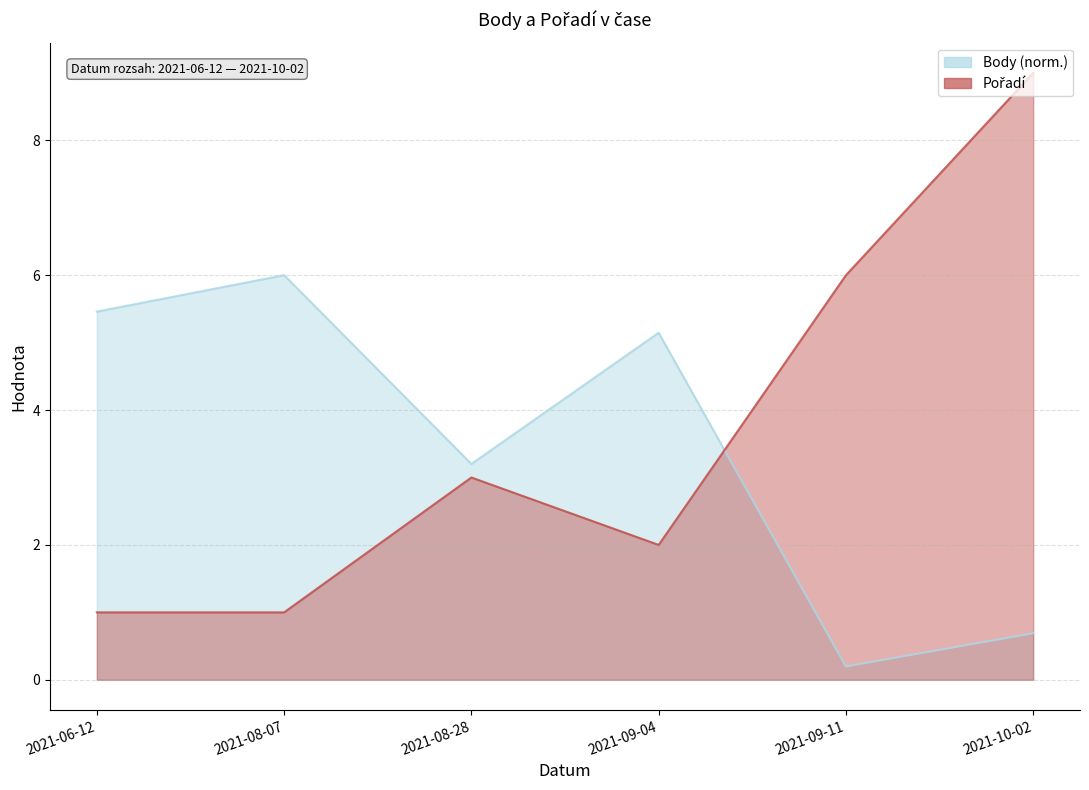

Read the Body value at 2021-08-28.

3.2